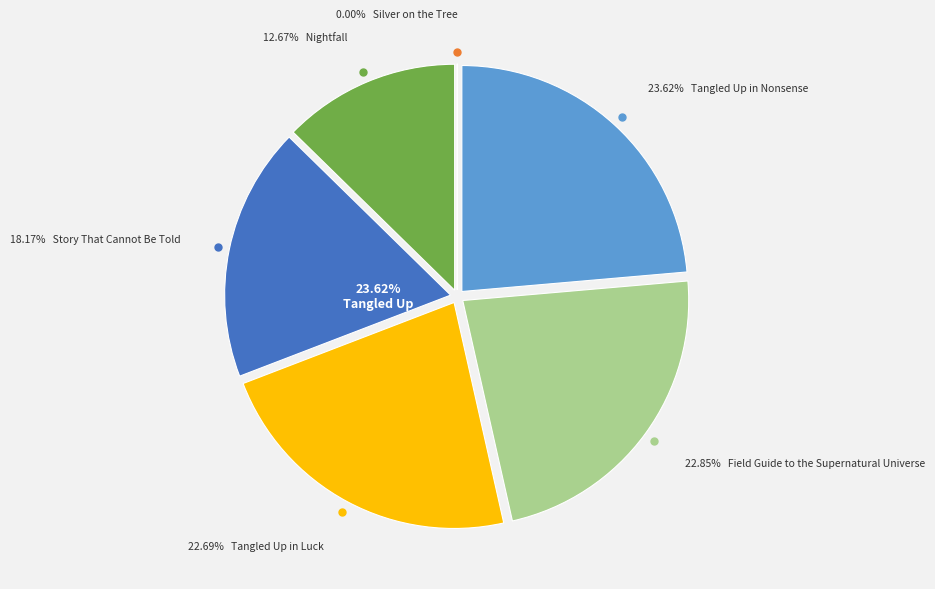

Rank the categories by value from highest to lowest.

Tangled Up in Nonsense, Field Guide to the Supernatural Universe, Tangled Up in Luck, Story That Cannot Be Told, Nightfall, Silver on the Tree